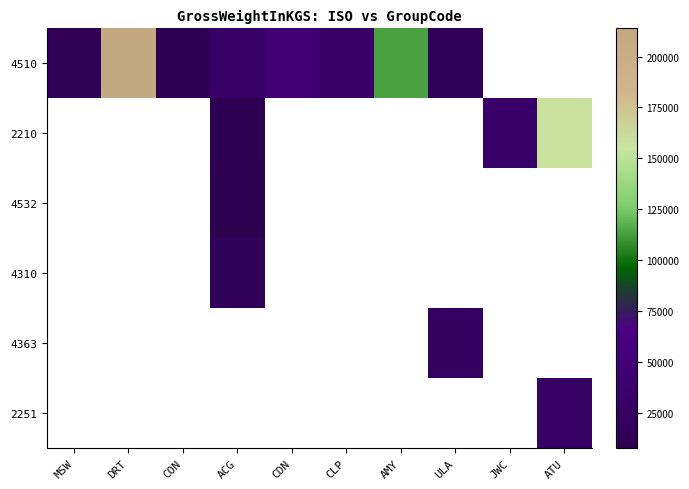

Rank the series by their maximum value, from highest to lowest.

4510, 2210, 4532, 4310, 4363, 2251